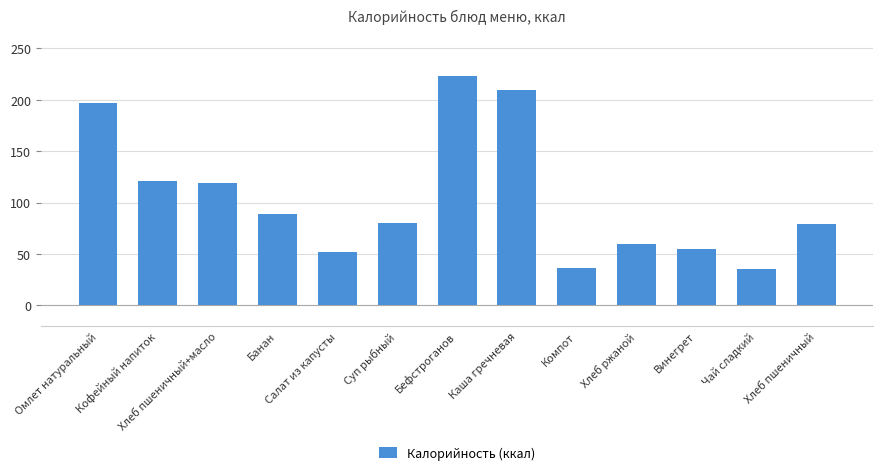

Approximately how many times larger is the value at Каша гречневая compared to Суп рыбный?

2.6